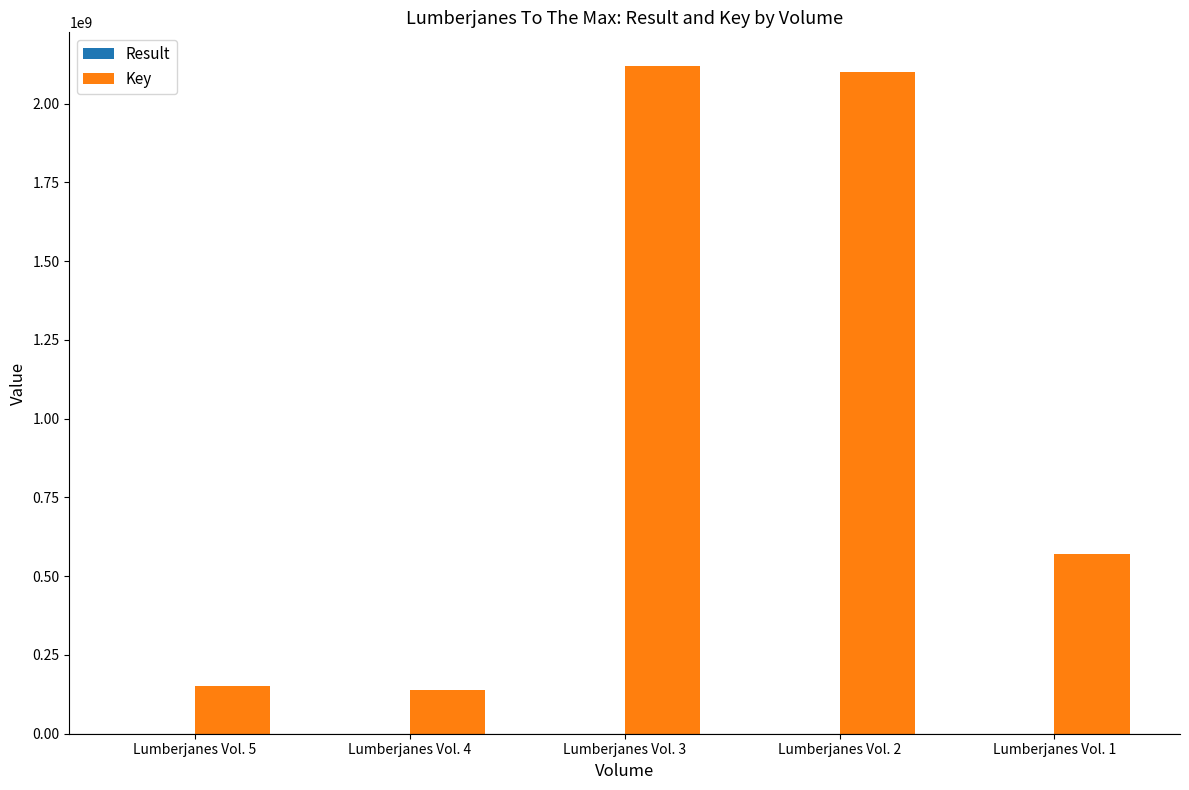

Which series has the largest total across all categories?

Key